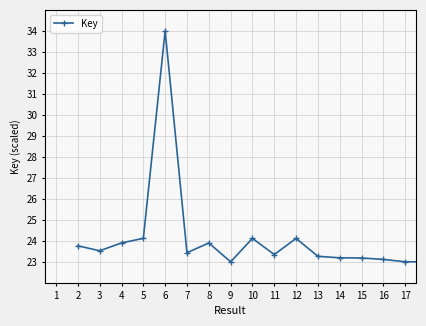

What is the value of the 4th point from the left?

24.1